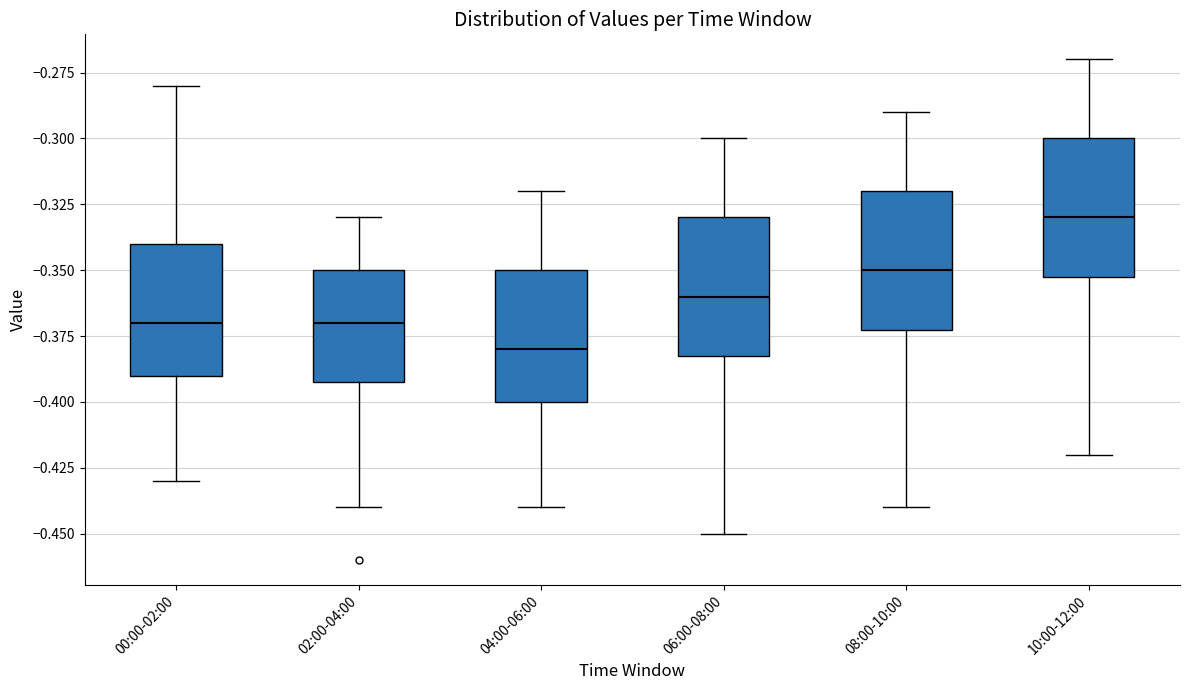

Reading left to right, transcribe this box plot: for each box, give where its median line is, the range the box spans, and where its two whiskers end, as read against the y-axis. The values are not printed on the chart, so give them approximately, as read against the axis.

00:00-02:00: median -0.37, box -0.39 to -0.34, whiskers -0.43 to -0.28
02:00-04:00: median -0.37, box -0.39 to -0.35, whiskers -0.44 to -0.33
04:00-06:00: median -0.38, box -0.40 to -0.35, whiskers -0.44 to -0.32
06:00-08:00: median -0.36, box -0.38 to -0.33, whiskers -0.45 to -0.30
08:00-10:00: median -0.35, box -0.37 to -0.32, whiskers -0.44 to -0.29
10:00-12:00: median -0.33, box -0.35 to -0.30, whiskers -0.42 to -0.27